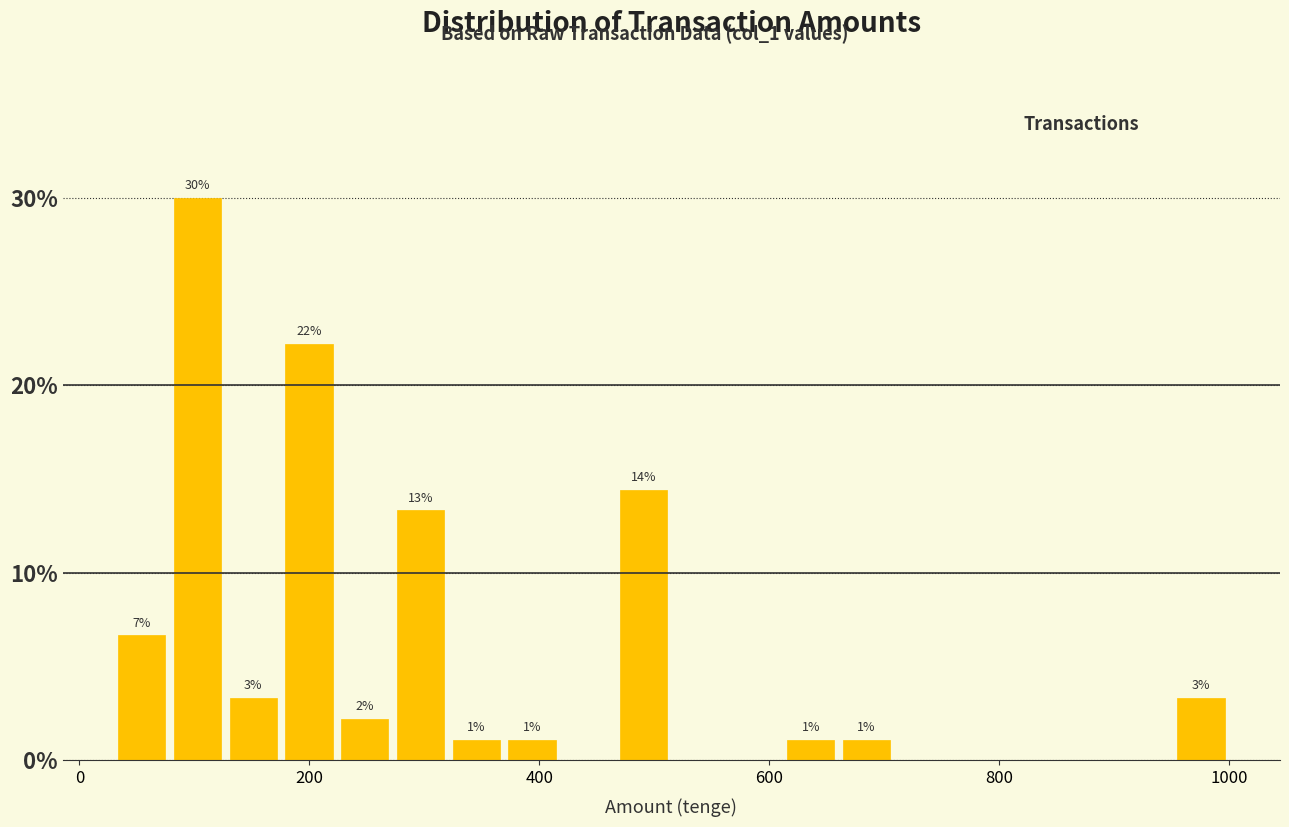

Read against the x-axis, roughly where is the centre of the tallest bar?

100